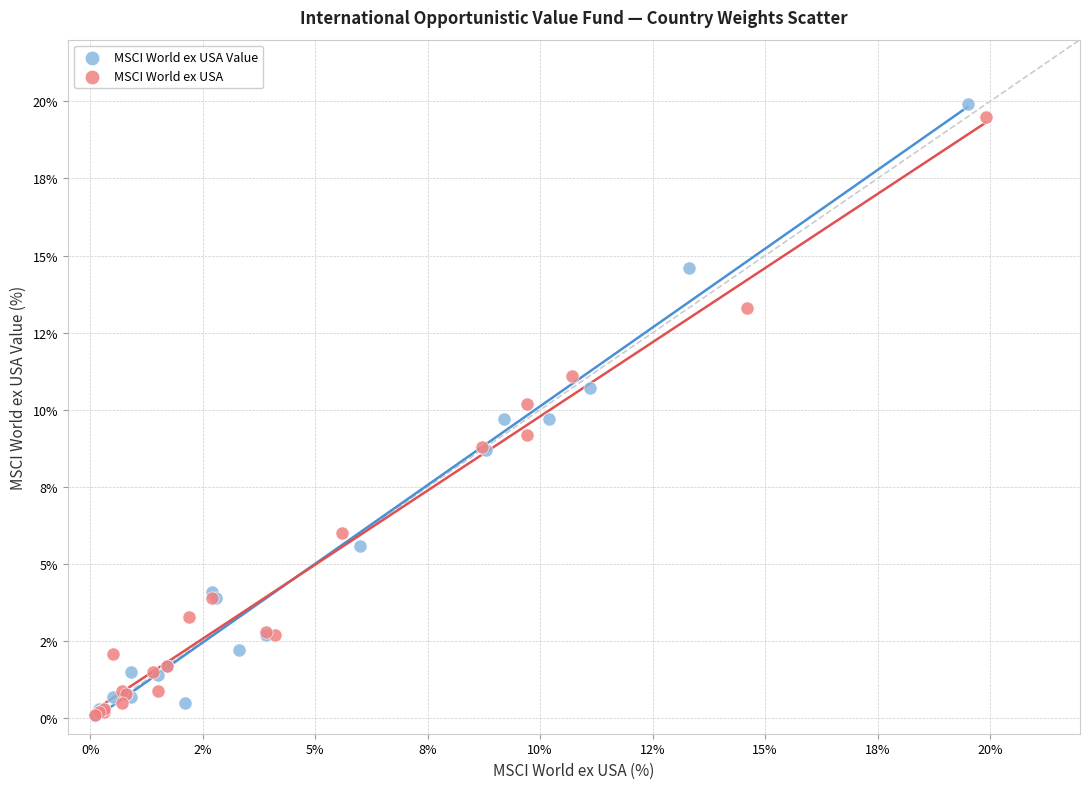

What are all the series names shown in the legend?

MSCI World ex USA Value, MSCI World ex USA